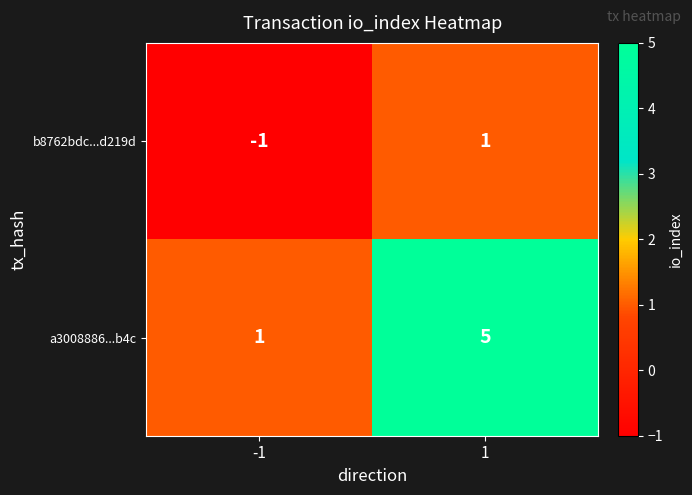

Reading left to right, what are all the values shown in this chart?

b8762bdc...d219d: -1	1
a3008886...b4c: 1	5